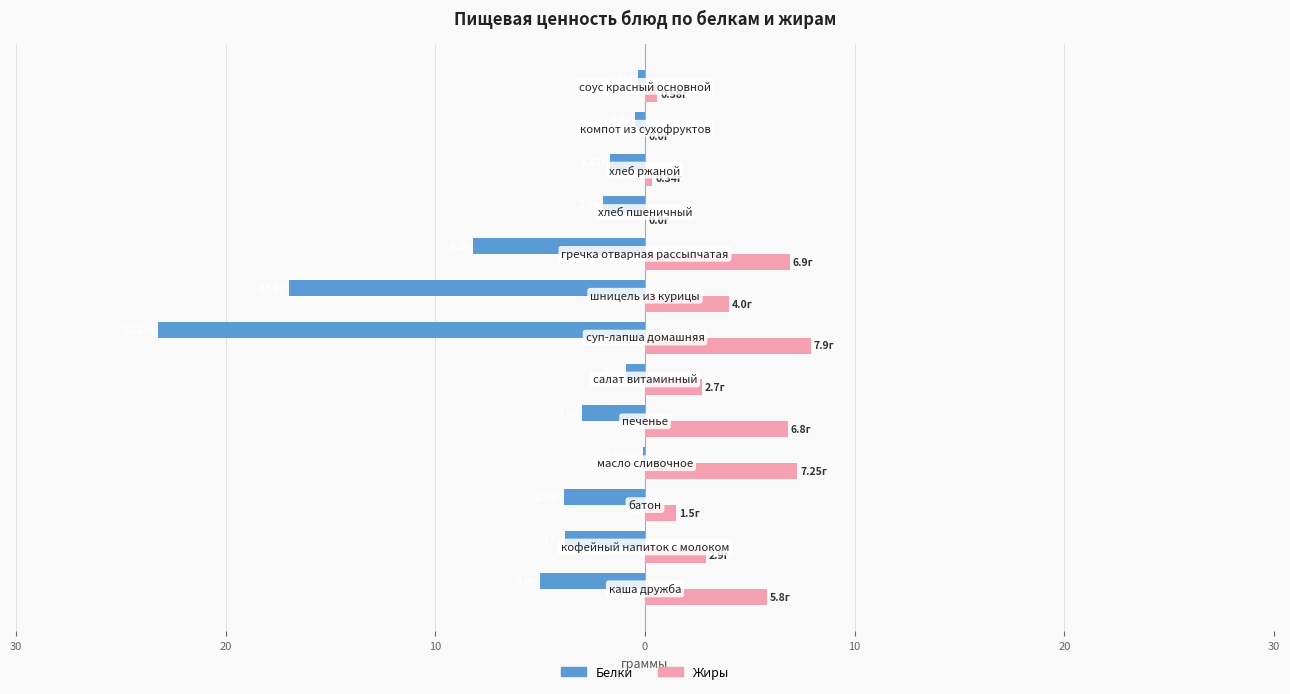

What are all the series names shown in the legend?

Белки, Жиры